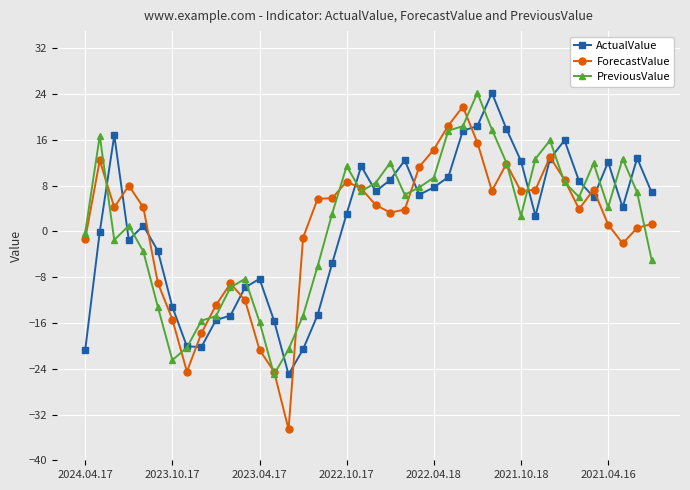

What are all the series names shown in the legend?

ActualValue, ForecastValue, PreviousValue